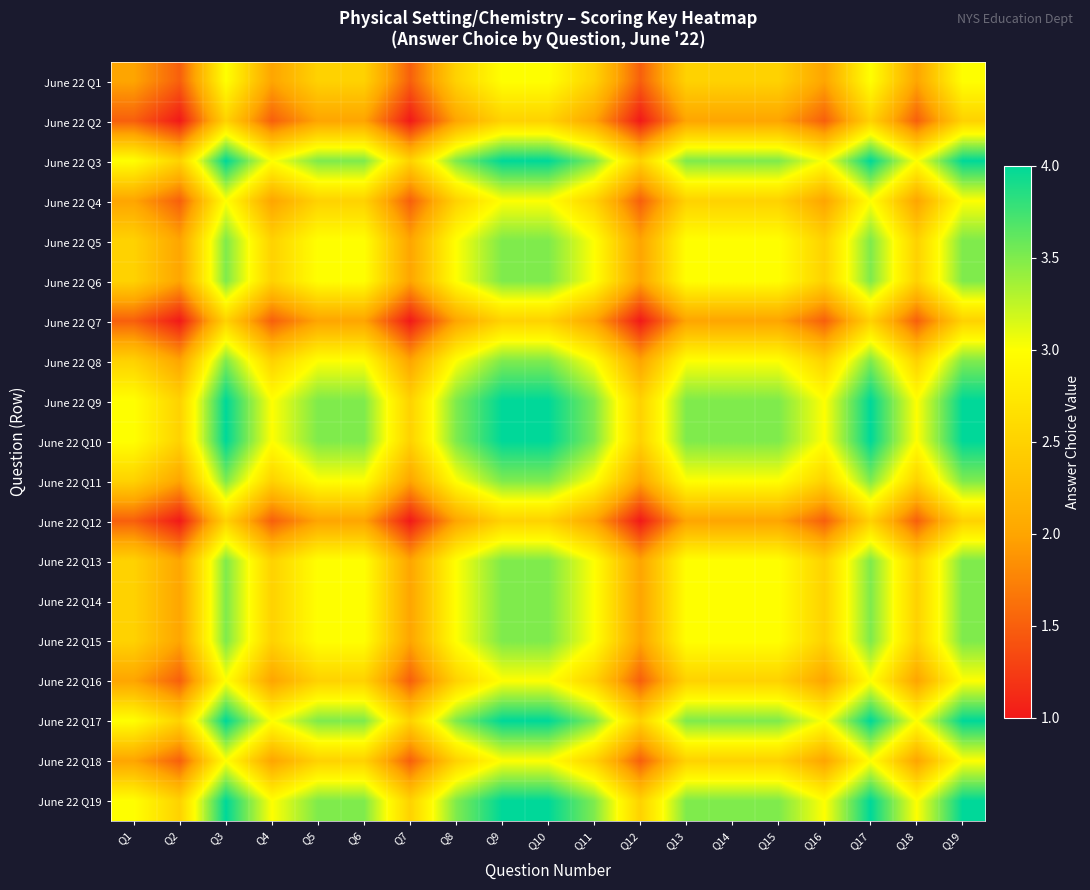

At which category is the sum across all series the highest?

Q3